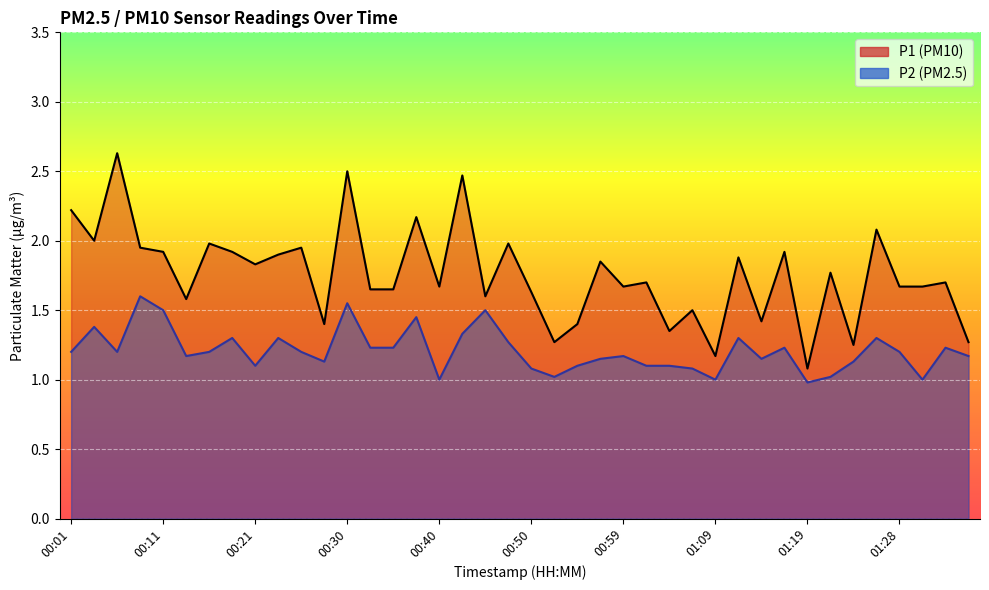

Which category has the highest value in the P2 series?

00:08